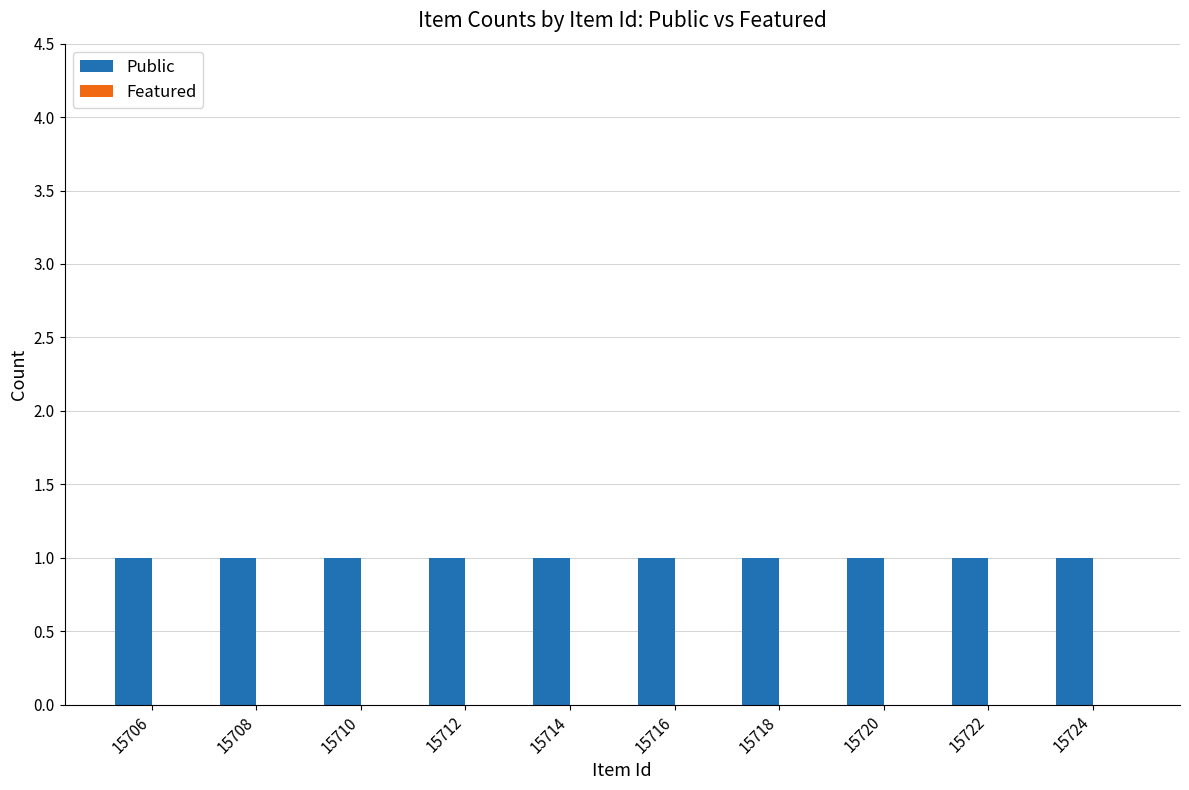

Which series changed the most between 15712 and 15718?

Public